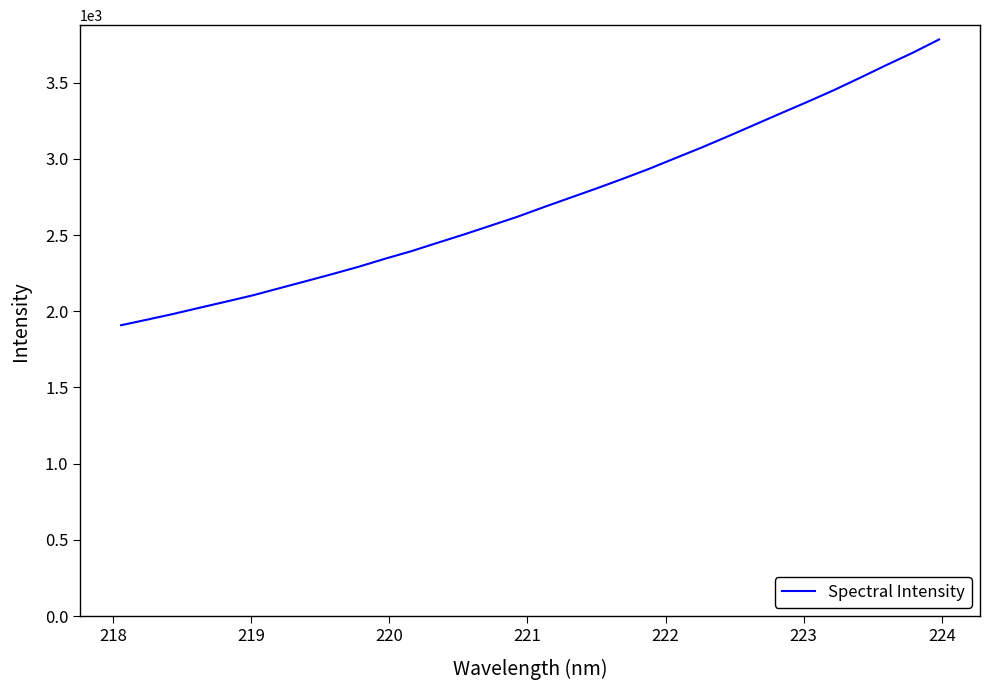

What is the maximum value shown in the chart?

3782.8